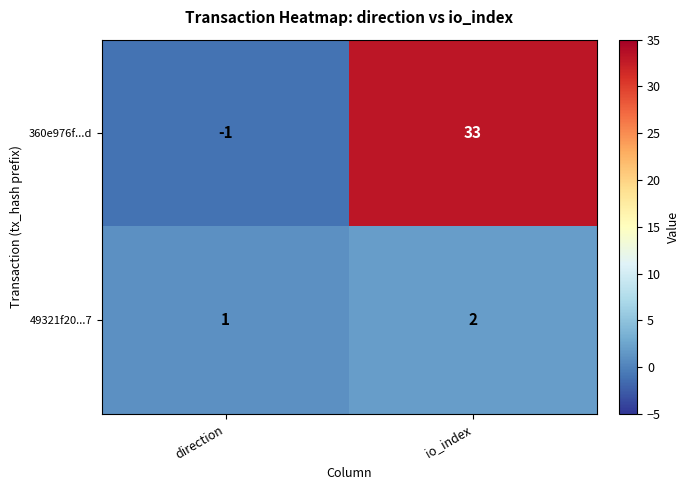

Reading left to right, what are all the values shown in this chart?

360e976f...d: direction=-1	io_index=33
49321f20...7: direction=1	io_index=2